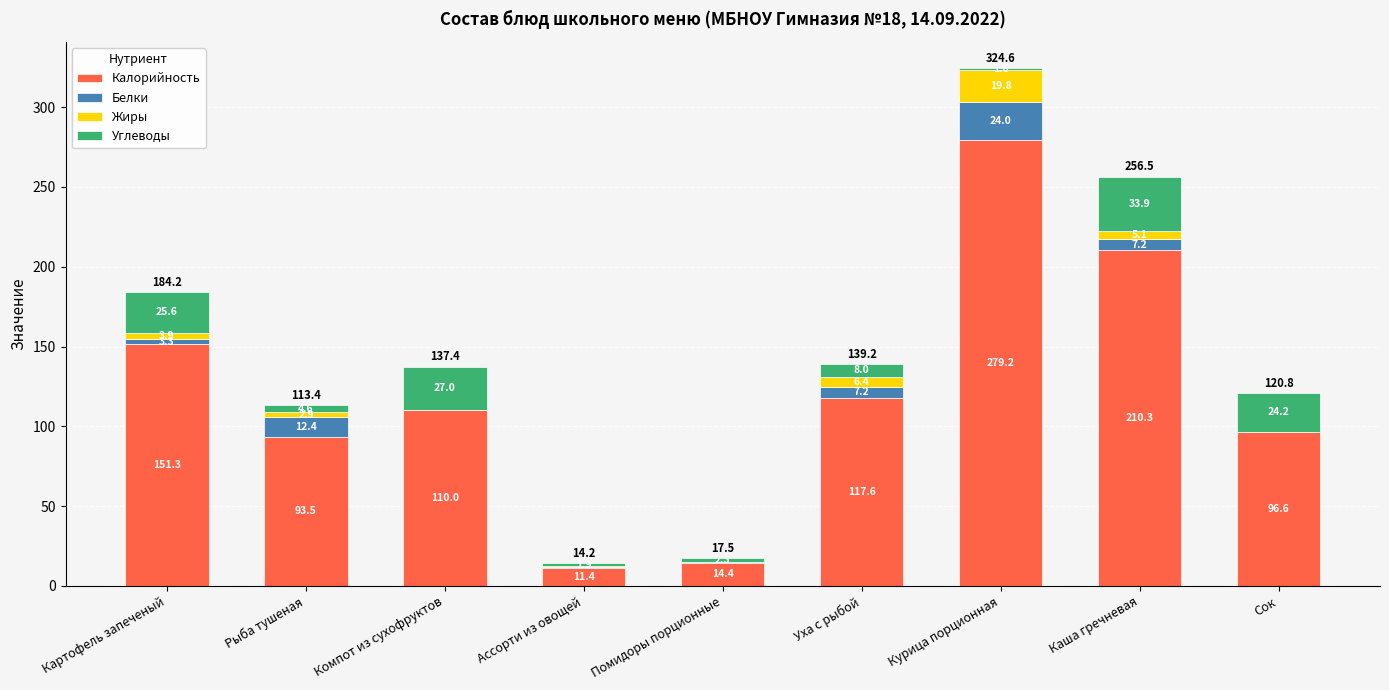

Where does the Калорийность series first go above 110?

Картофель запеченый